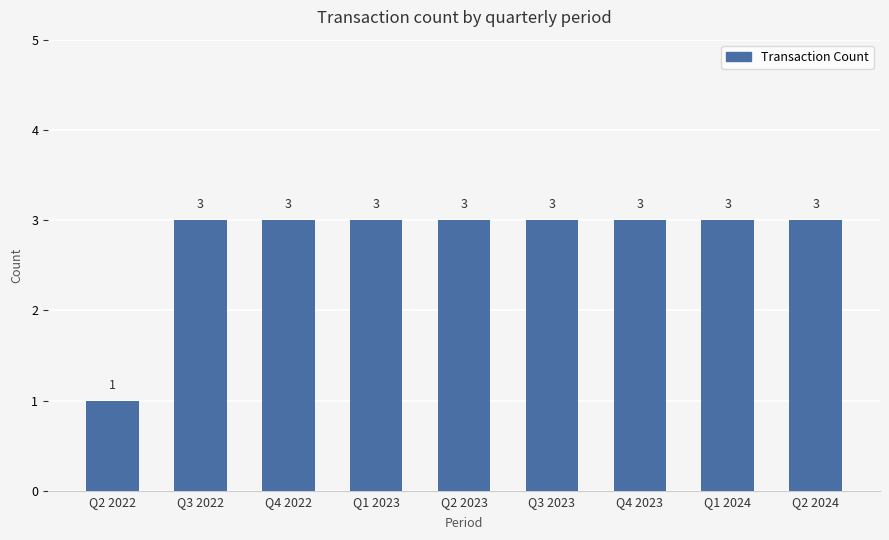

What is the sum of all values?

25